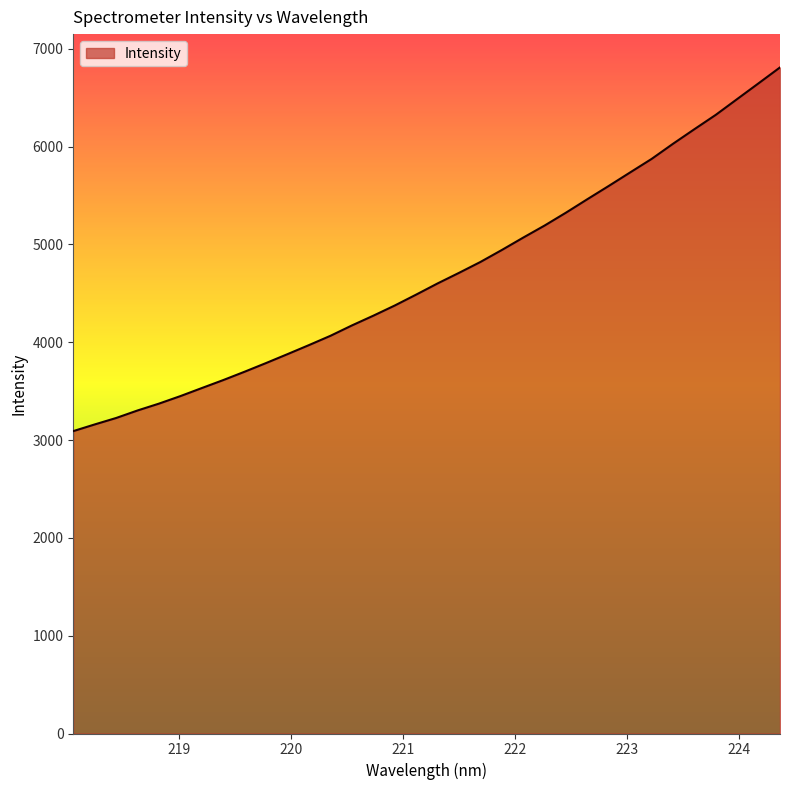

What is the minimum value shown in the chart?

3091.9